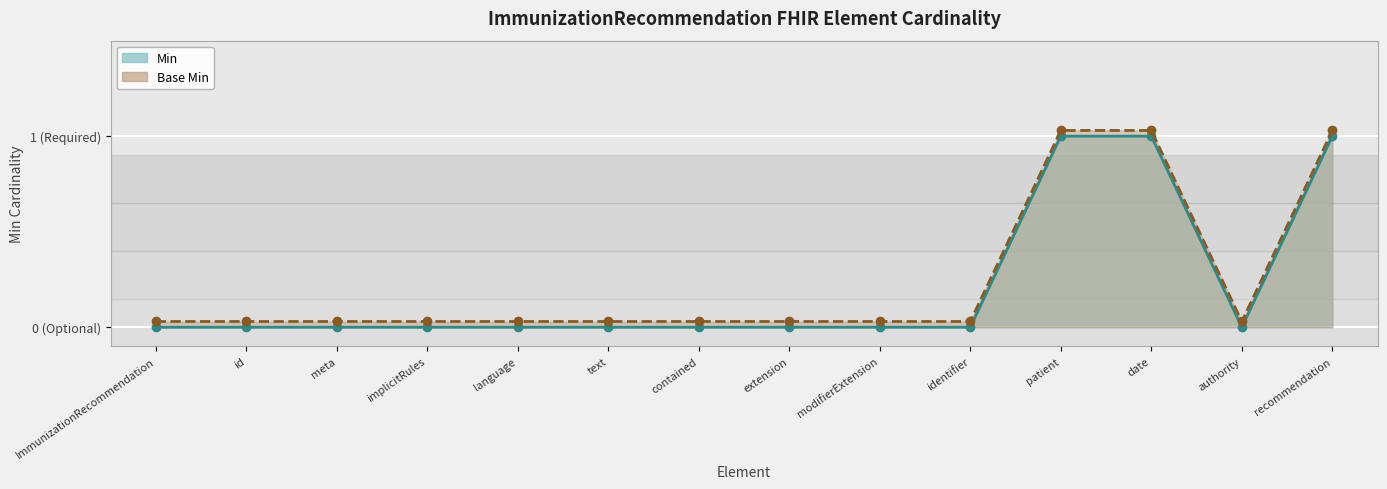

Which series has the widest spread of values?

Min